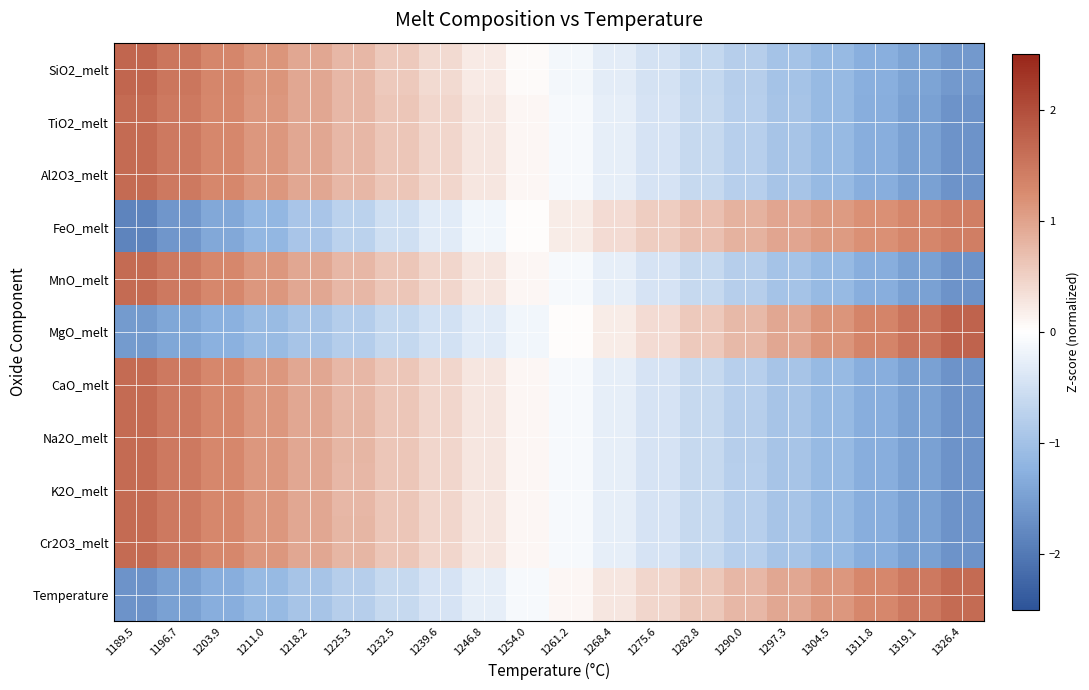

Rank the series at 1232.5 from highest to lowest value.

MnO_melt, Na2O_melt, Cr2O3_melt, TiO2_melt, CaO_melt, Al2O3_melt, K2O_melt, SiO2_melt, FeO_melt, Temperature, MgO_melt